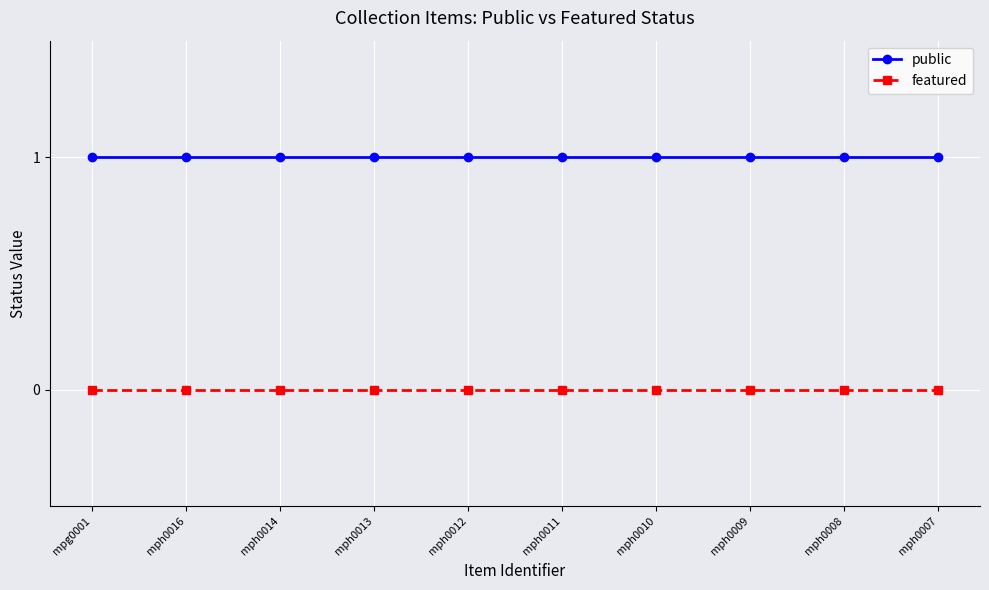

At mph0010, list the series in order from smallest to largest.

featured, public